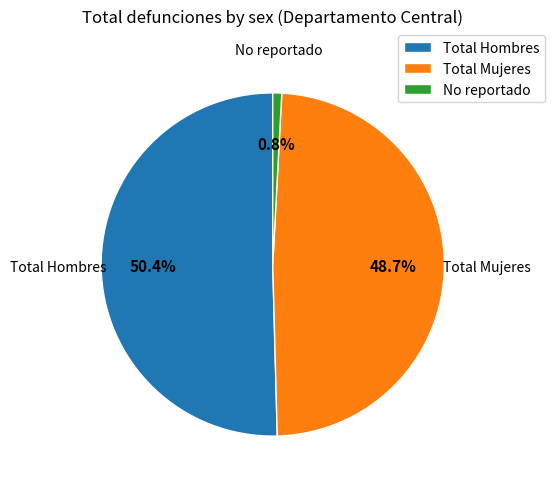

To the nearest percent, what is the average slice percentage?

33%